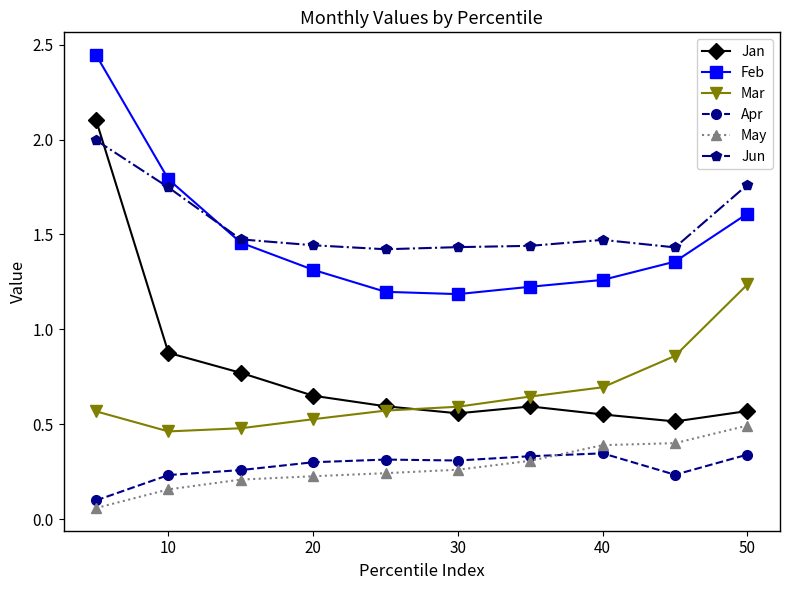

At how many categories does at least one series exceed 0?

10